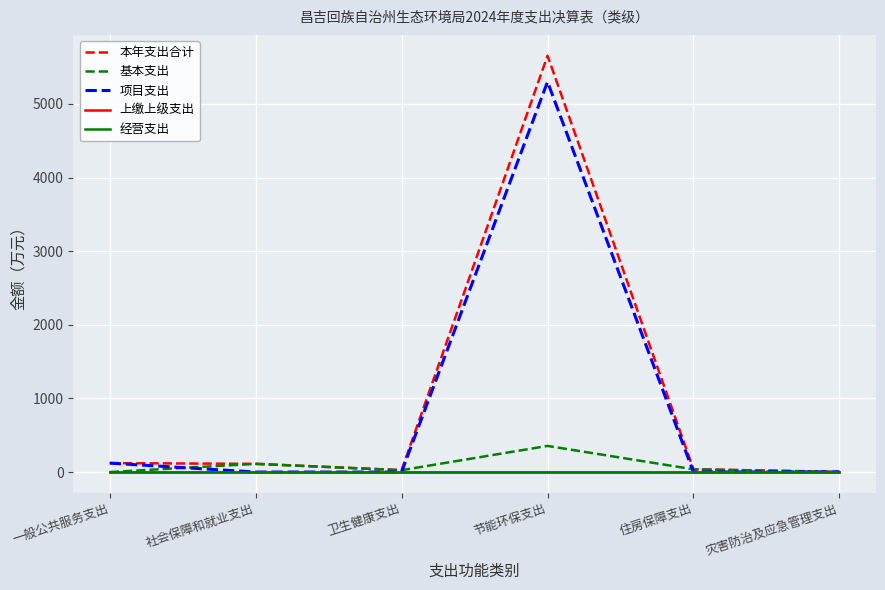

True or false: 上缴上级支出 has more than 1 interior local peaks.

False